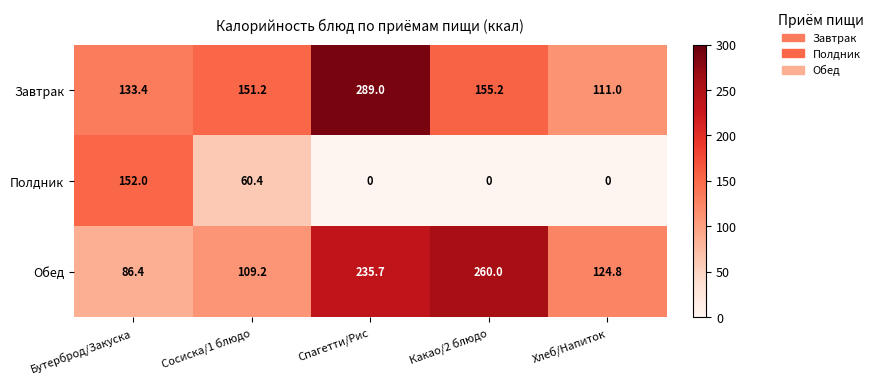

What is the difference between the second highest and minimum values in the Обед series?

149.3